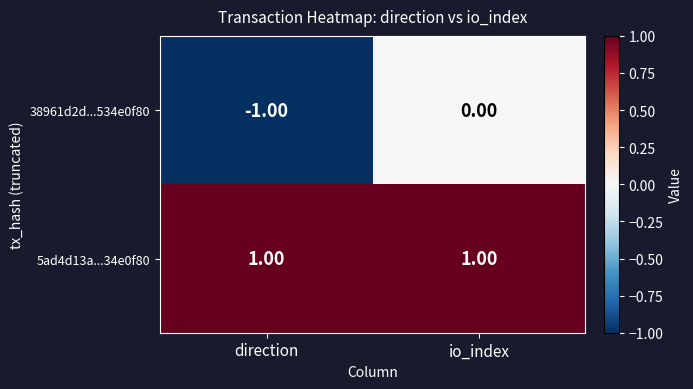

Between direction and io_index, which series saw the biggest shift?

38961d2d...534e0f80